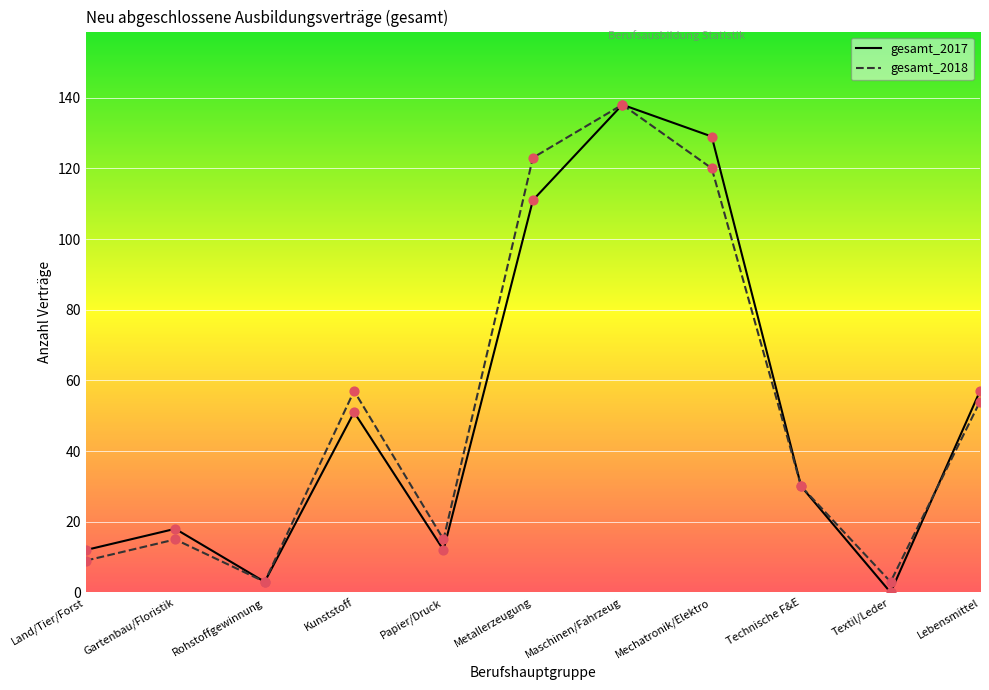

What is the total value across all series at Land/Tier/Forst?

21